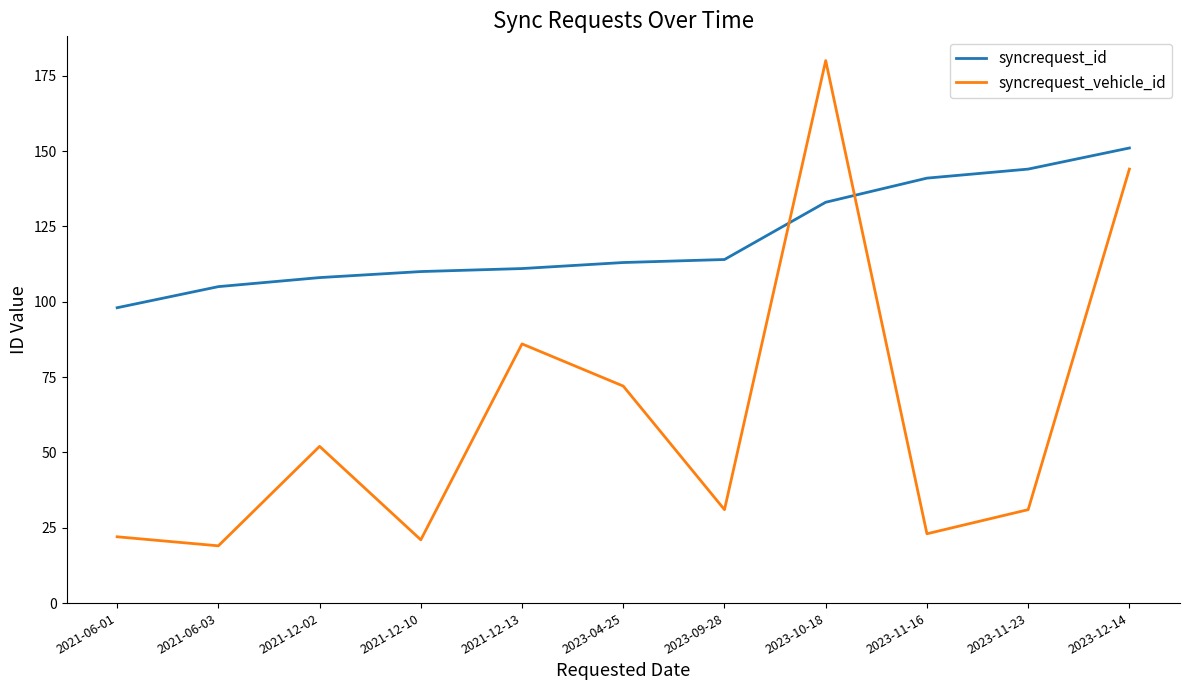

Where is syncrequest_vehicle_id nearest to the value 99?

2021-12-13